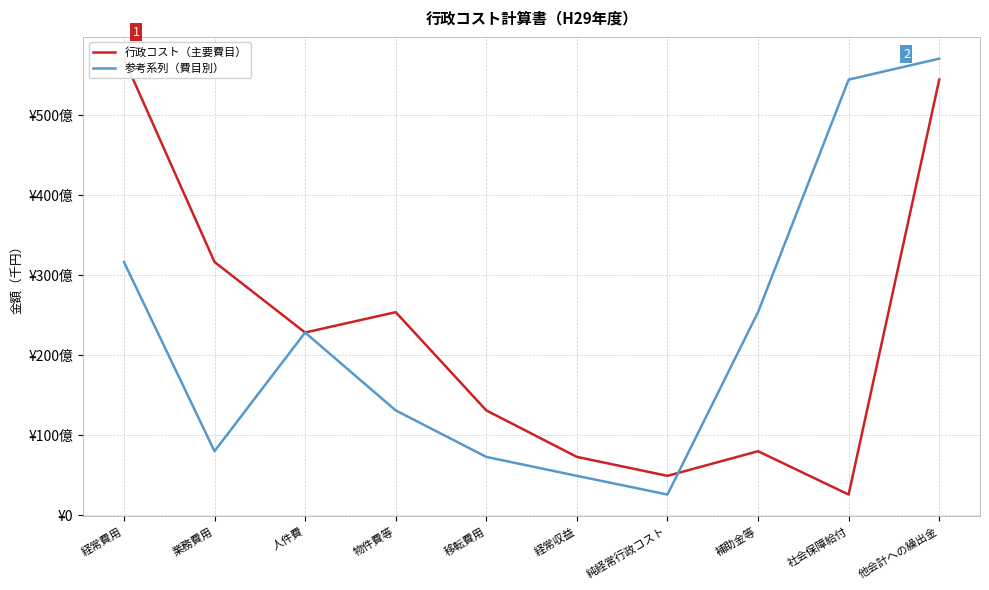

Which series ends up on top after the final intersection of 行政コスト（主要費目） and 参考系列（費目別）?

参考系列（費目別）